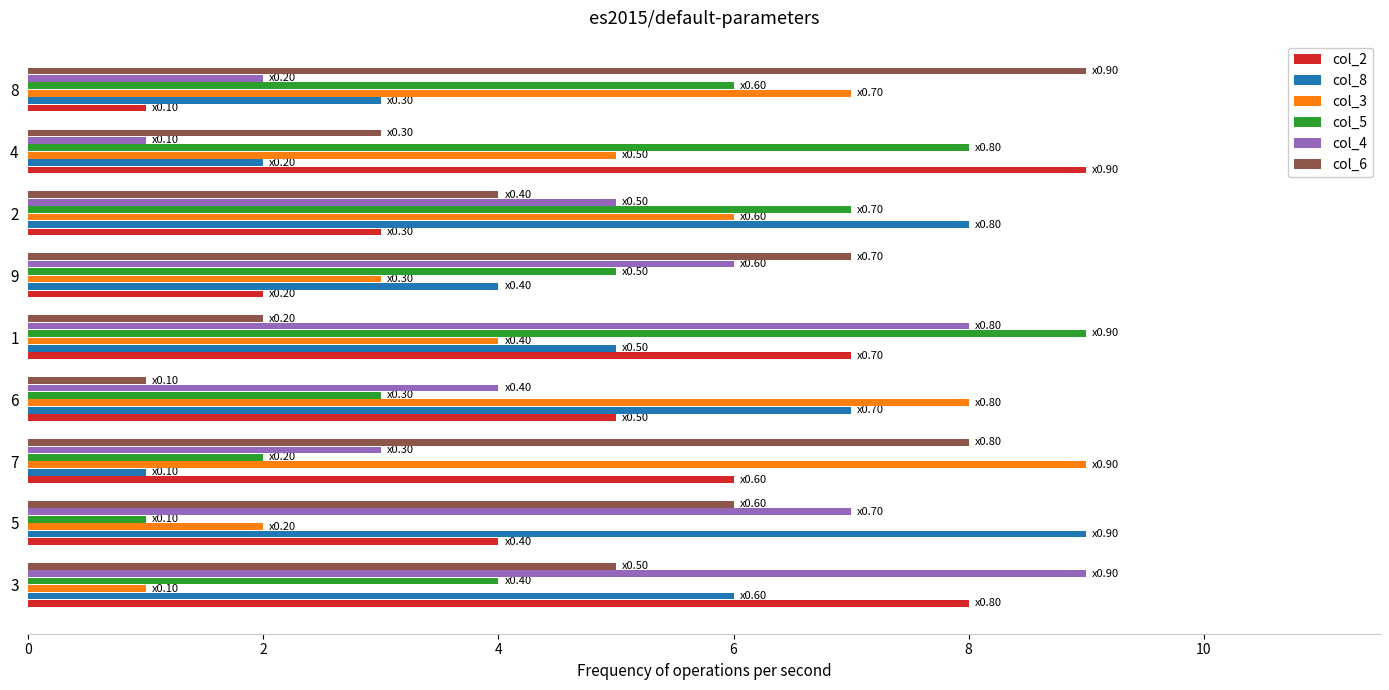

What is the difference between the maximum and minimum values in the col_4 series?

8